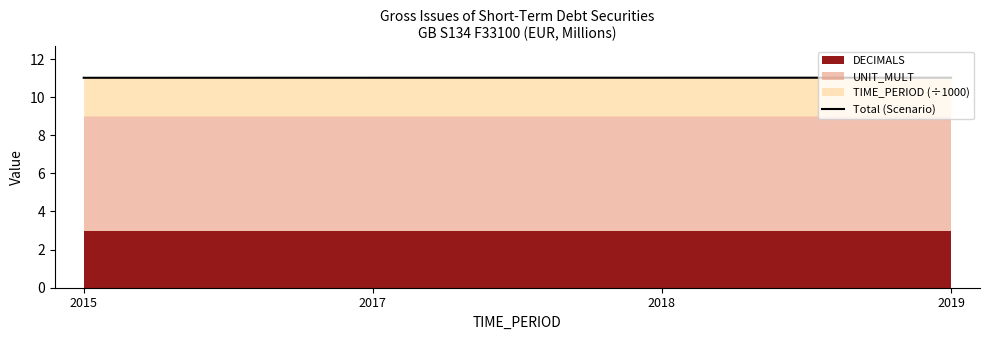

What is the value of the 2nd point from the left?

11.0